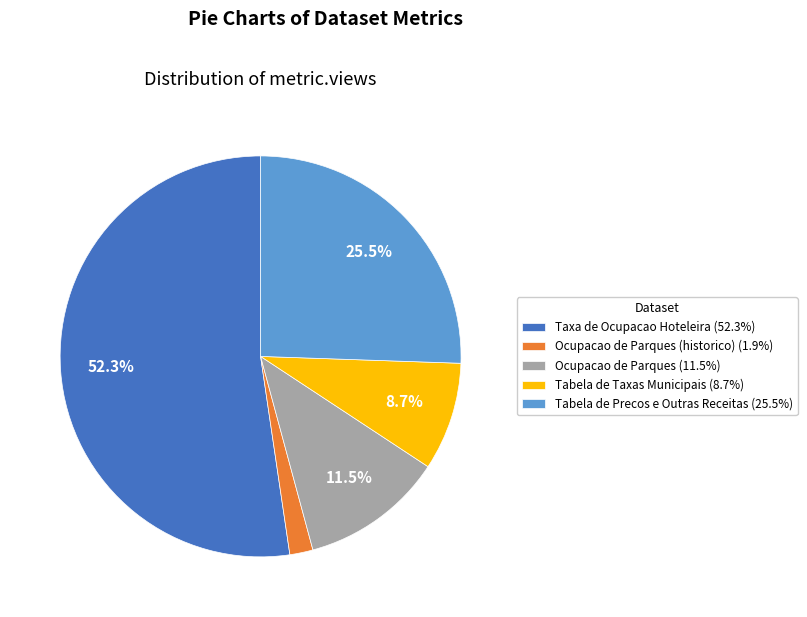

Between Ocupacao de Parques (11.5%) and Tabela de Precos e Outras Receitas (25.5%), which is larger?

Tabela de Precos e Outras Receitas (25.5%)